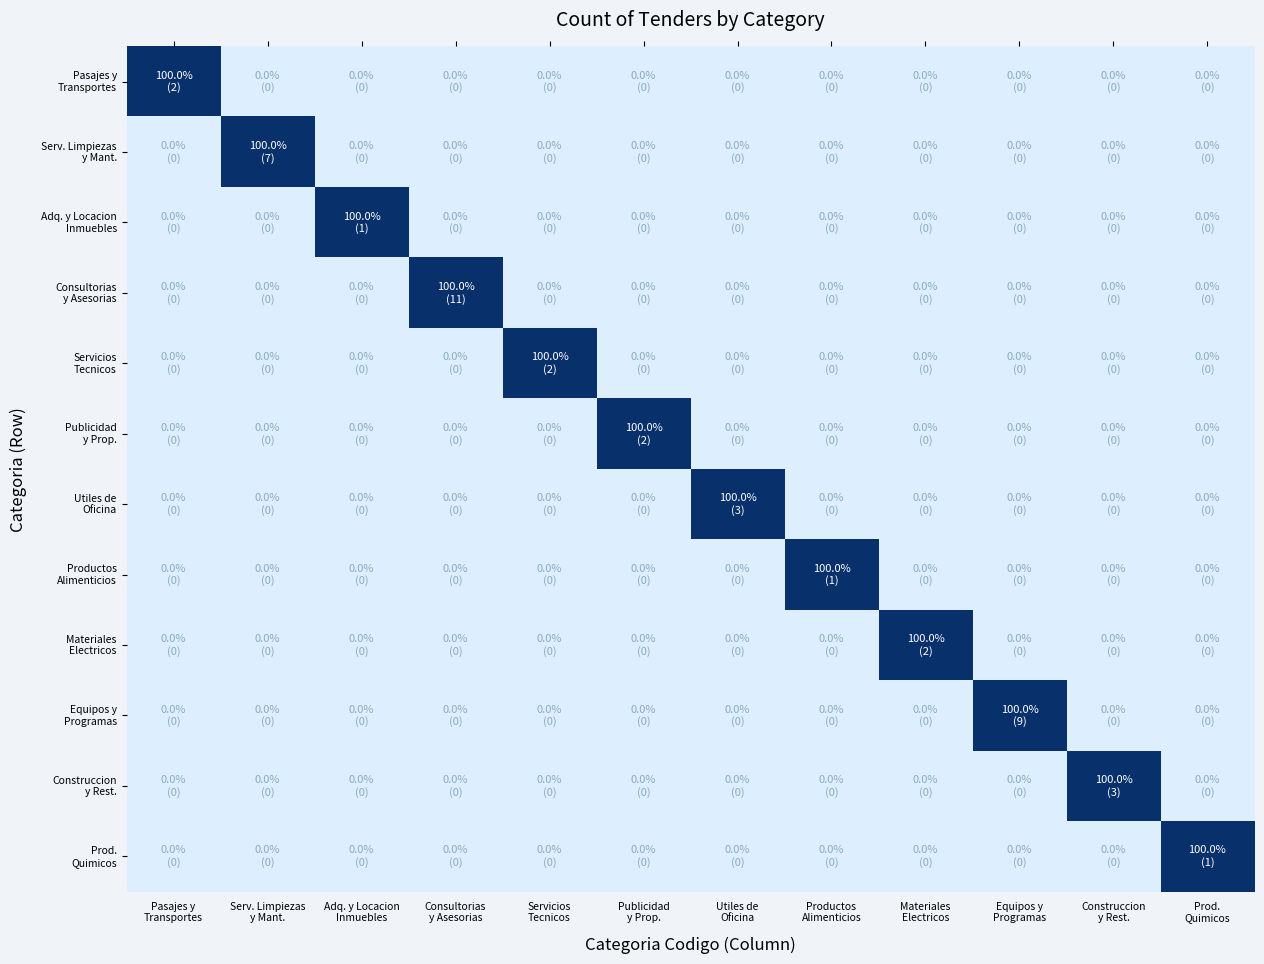

At Publicidad y Prop., list the series in order from largest to smallest.

Publicidad y Prop., Pasajes y Transportes, Serv. Limpiezas y Mant., Adq. y Locacion Inmuebles, Consultorias y Asesorias, Servicios Tecnicos, Utiles de Oficina, Productos Alimenticios, Materiales Electricos, Equipos y Programas, Construccion y Rest., Prod. Quimicos